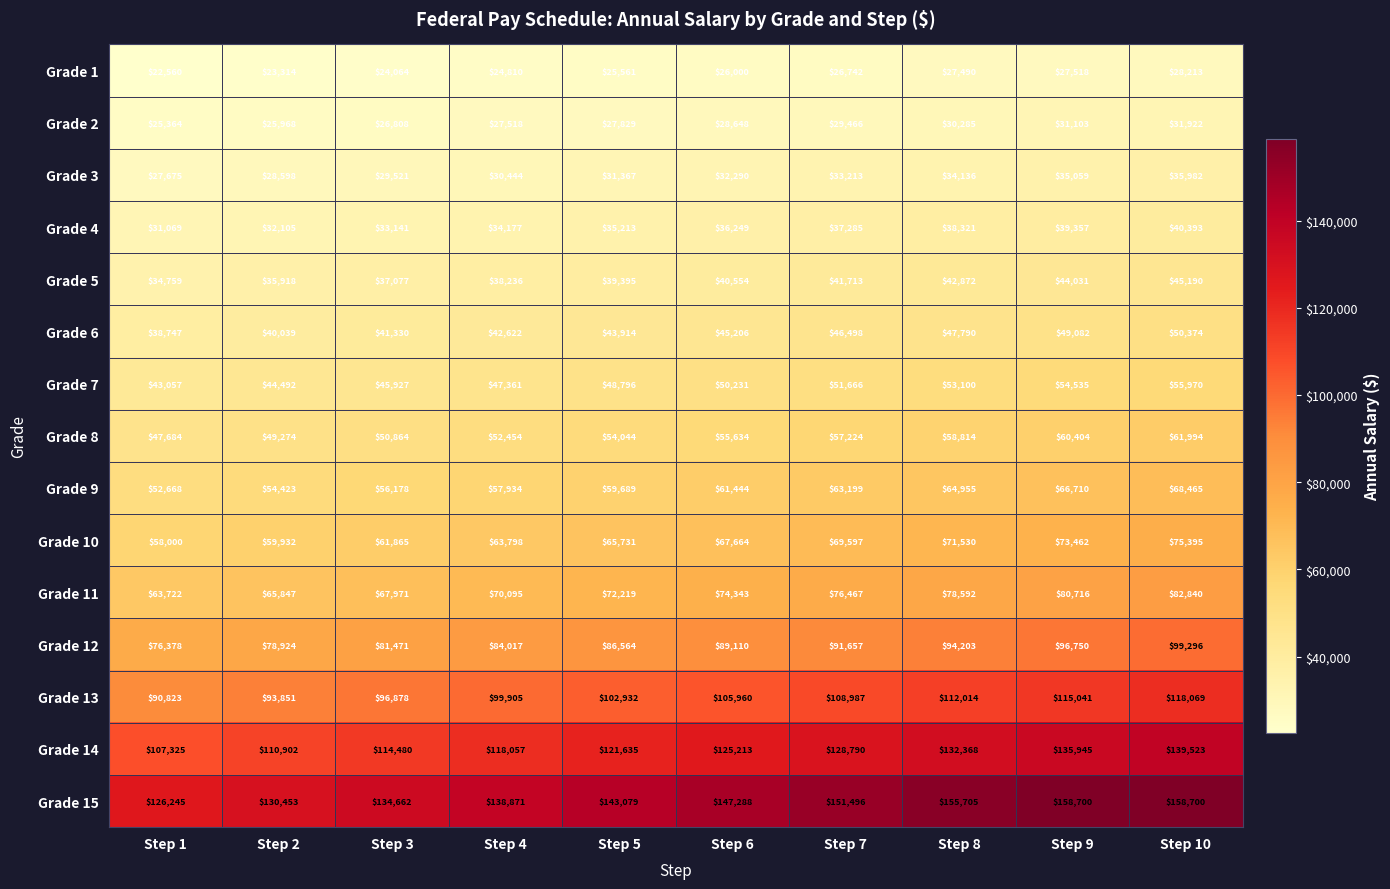

Between Step 1 and Step 10, which series saw the biggest shift?

Grade 15